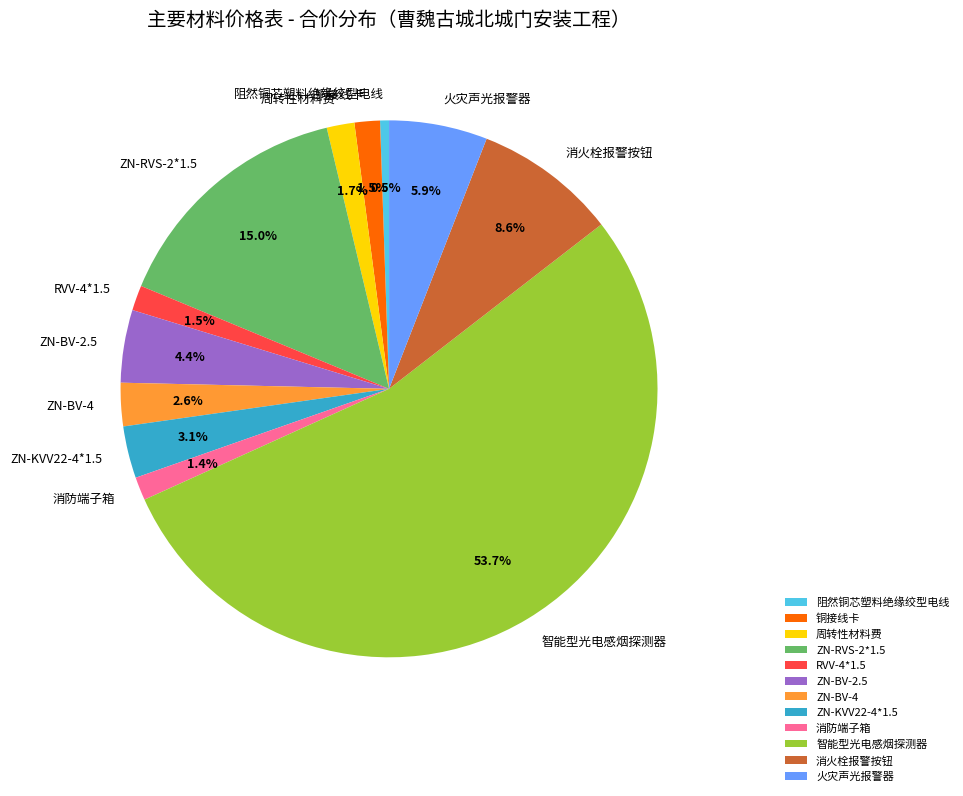

What percentage do ZN-KVV22-4*1.5 and 消火栓报警按钮 together represent?

11.7%